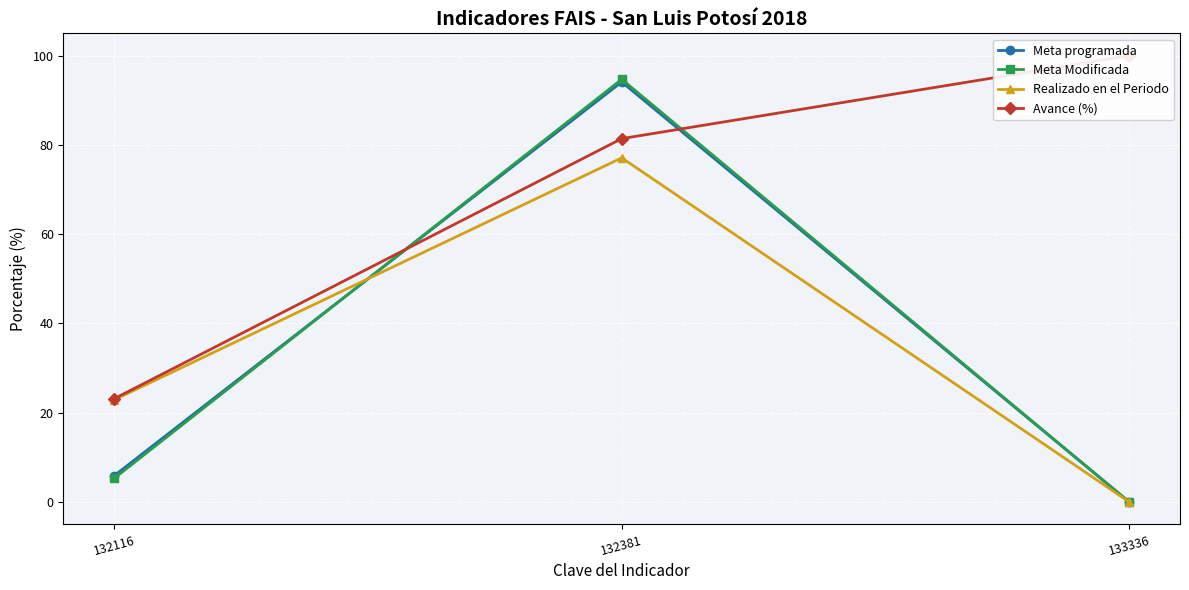

At which category is the sum across all series the highest?

132381